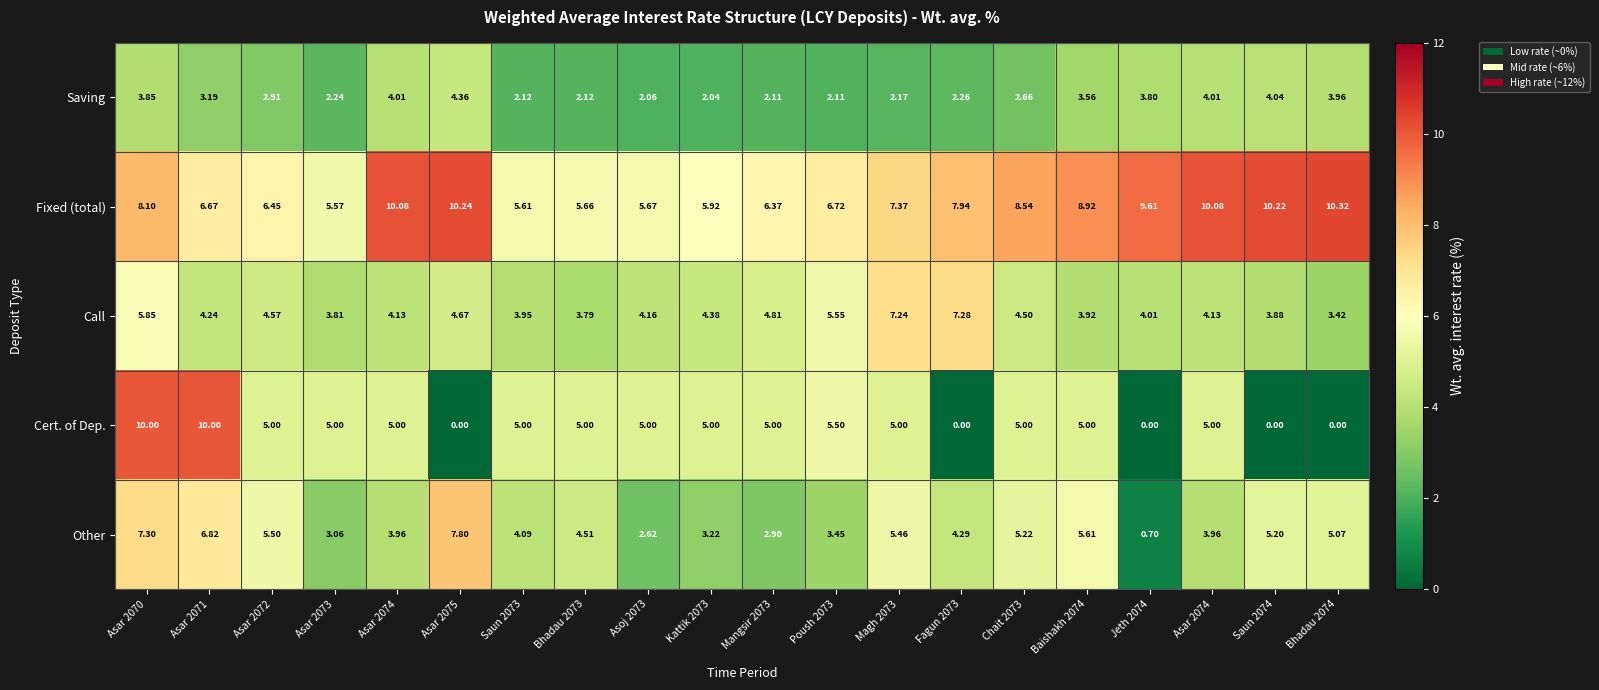

What is the greatest value displayed?

10.3